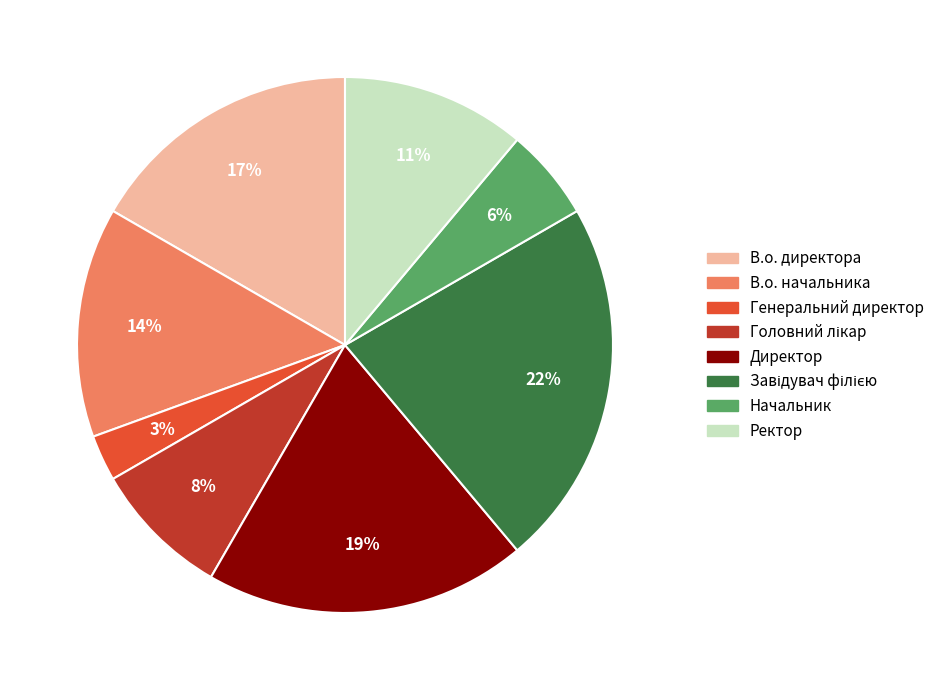

True or false: Ректор accounts for 5% of the total.

False